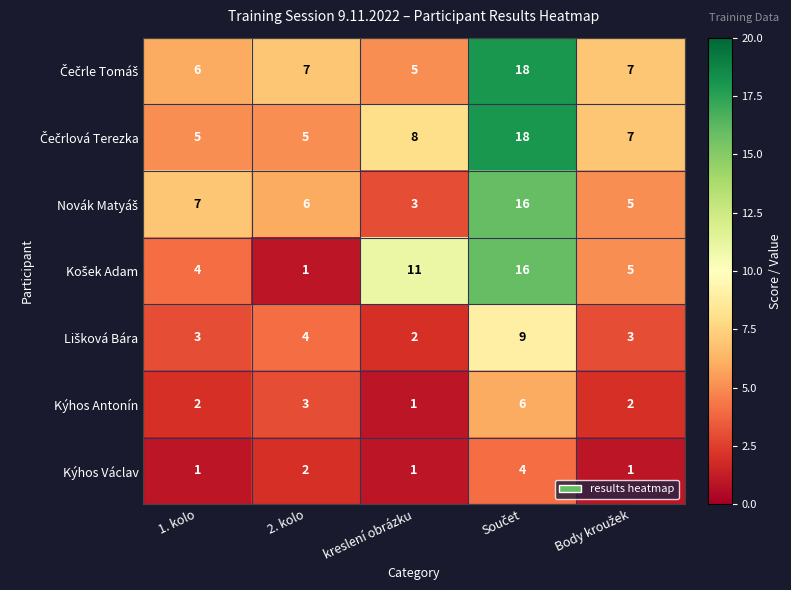

What is the sum of all Kýhos Václav values?

9